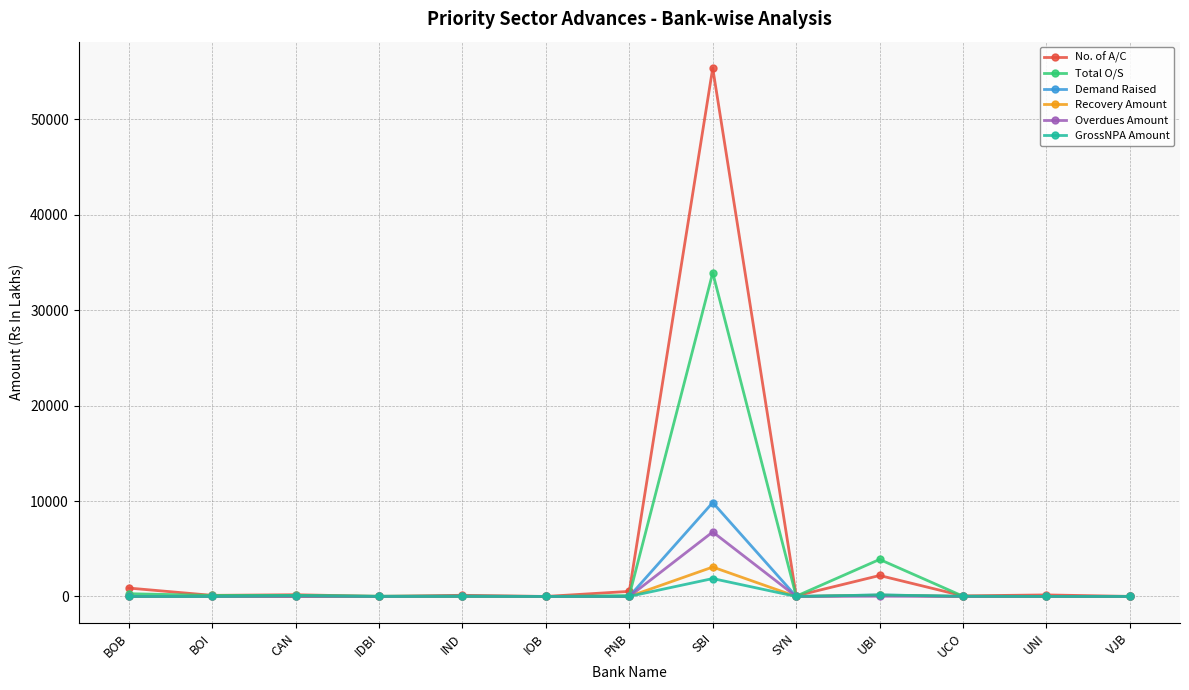

What is the difference between the maximum and second lowest values in the No. of A/C series?

55361.0